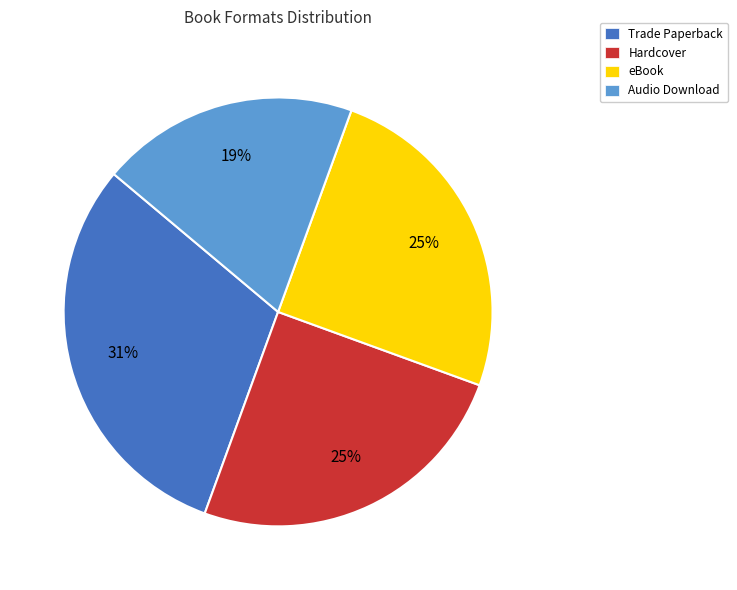

Do Audio Download and eBook together represent more than half of the pie?

No